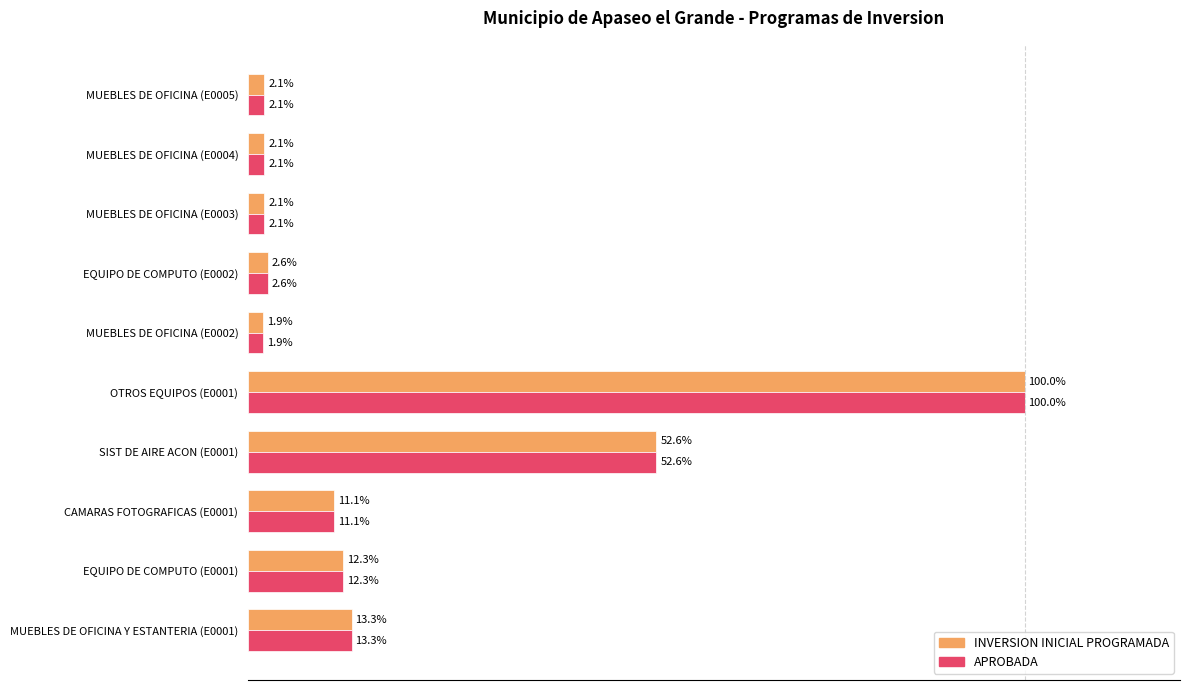

Which category has the lowest value across all series?

MUEBLES DE OFICINA (E0002)